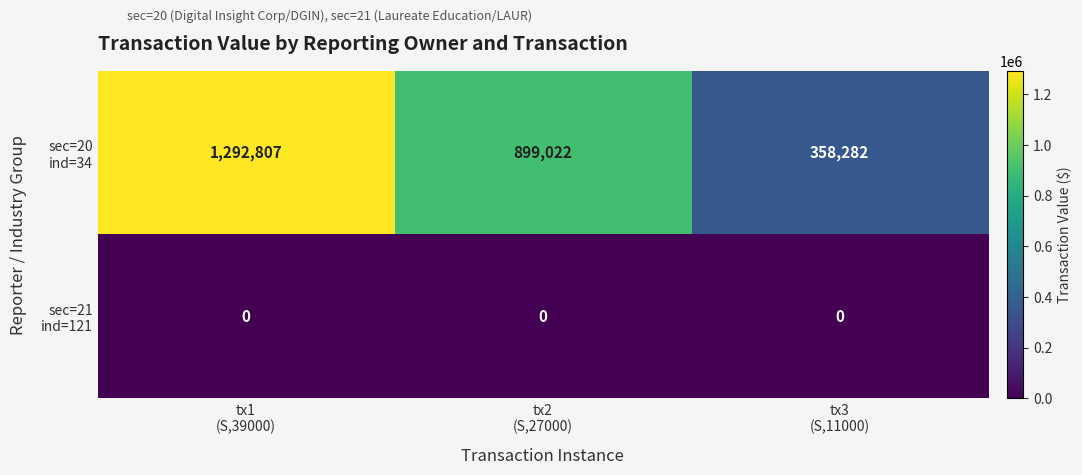

At how many categories does at least one series exceed 182352?

3